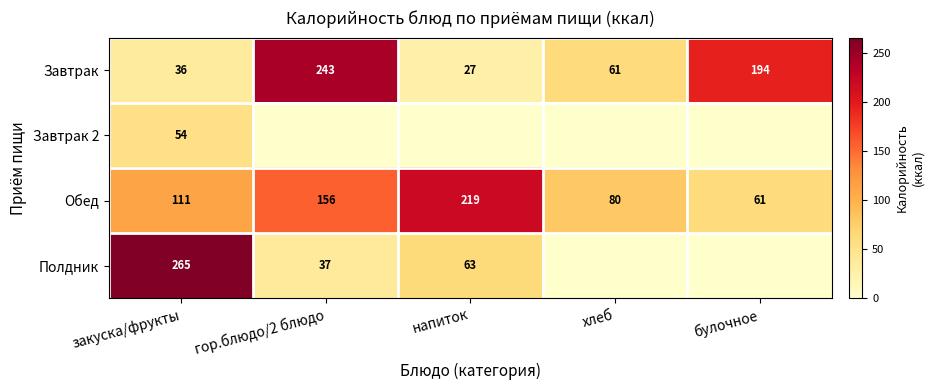

At which category is the sum across all series the highest?

закуска/фрукты